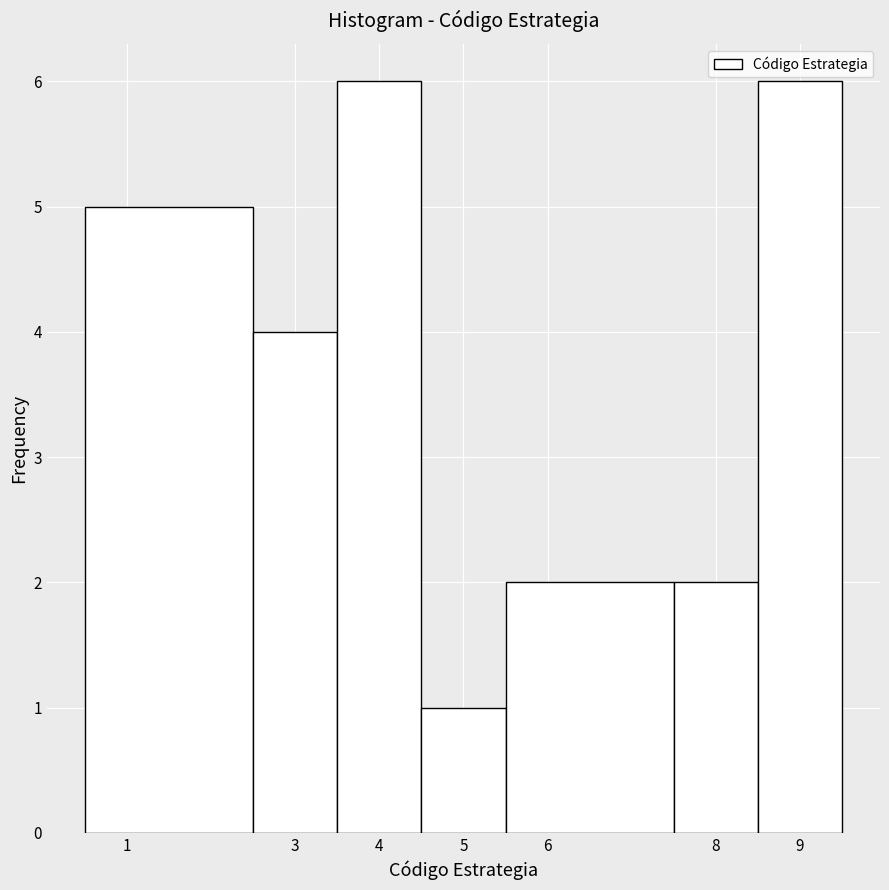

Reading left to right, transcribe this chart: for each bar, give the range it covers on the x-axis and its height. The values are not printed on the chart, so give them approximately, as read against the axis.

0.5 to 2.5: 5
2.5 to 3.5: 4
3.5 to 4.5: 6
4.5 to 5.5: 1
5.5 to 7.5: 2
7.5 to 8.5: 2
8.5 to 9.5: 6